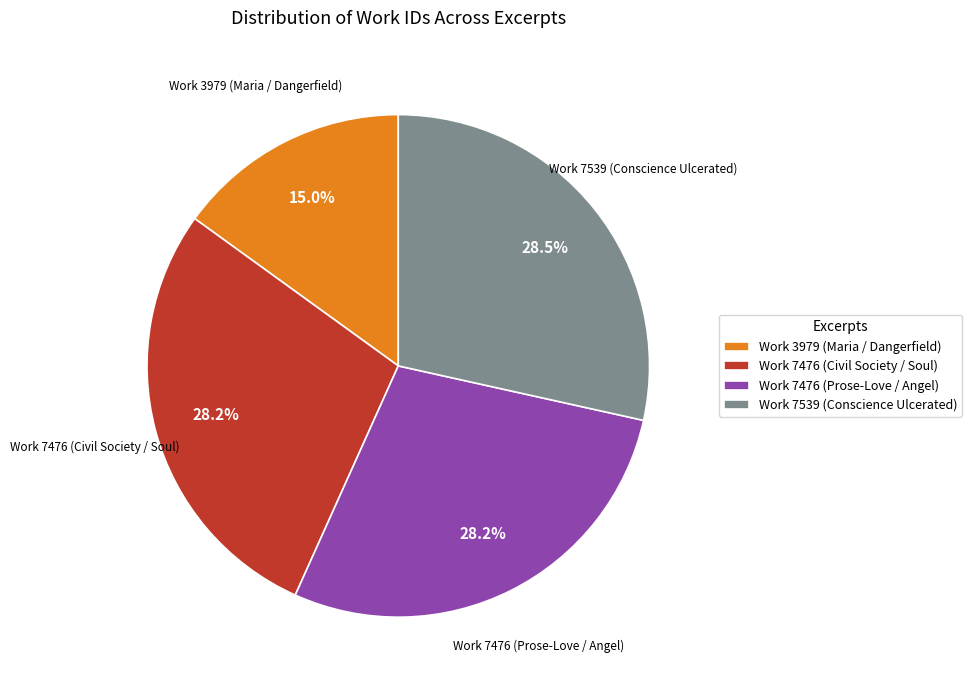

Is Work 7476 (Civil Society / Soul) the majority of the pie?

No